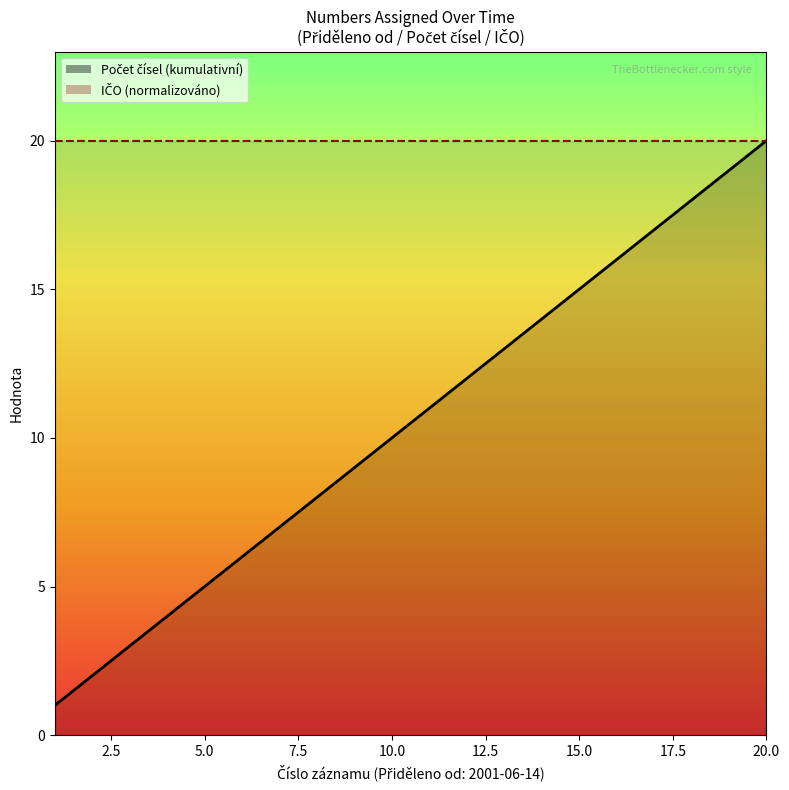

Is the value of Počet čísel (kumulativní) at 0.0 greater than the value of IČO (normalizováno) at 12.5?

No